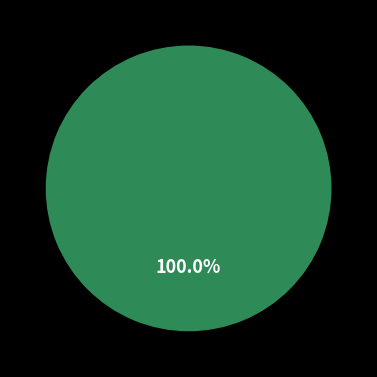

To the nearest percent, what is the difference between the largest and smallest slice percentages?

100%